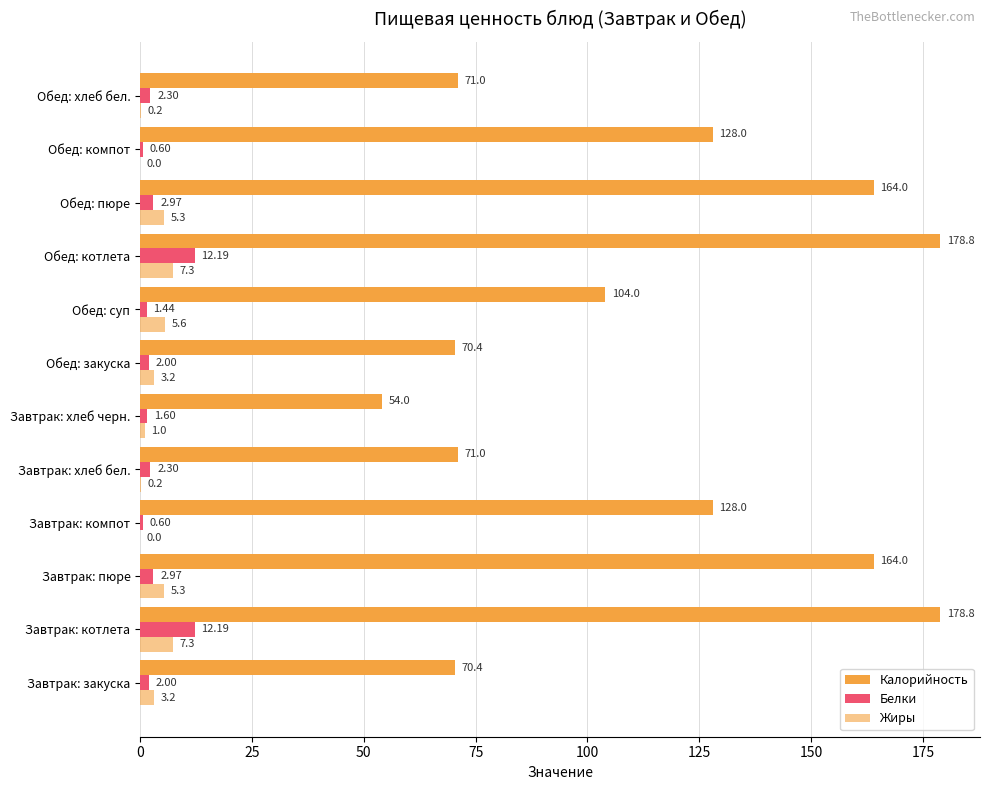

What position from the left is Обед: закуска?

7